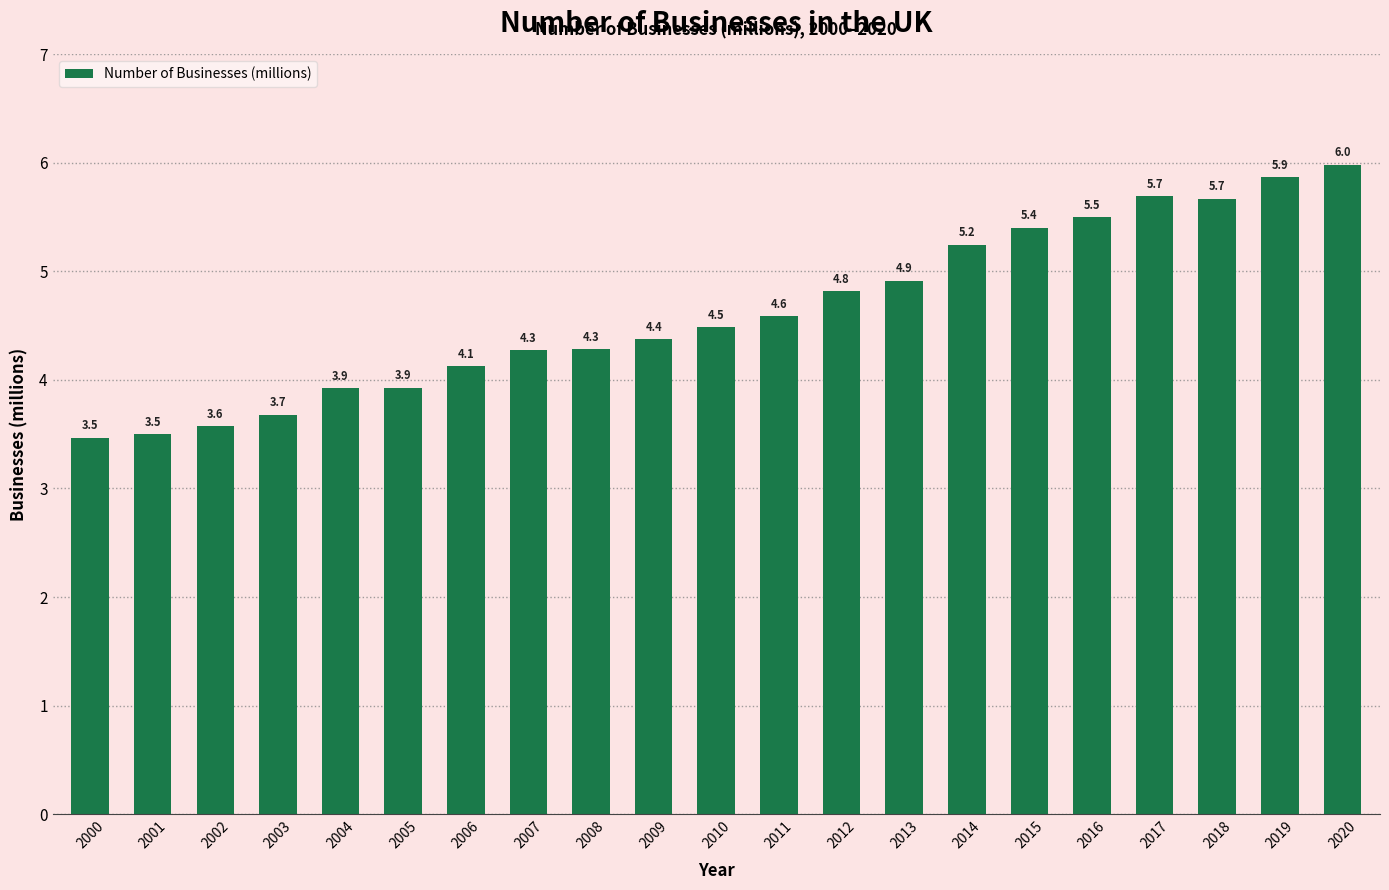

True or false: the data shows 2.7 at 2004.

False